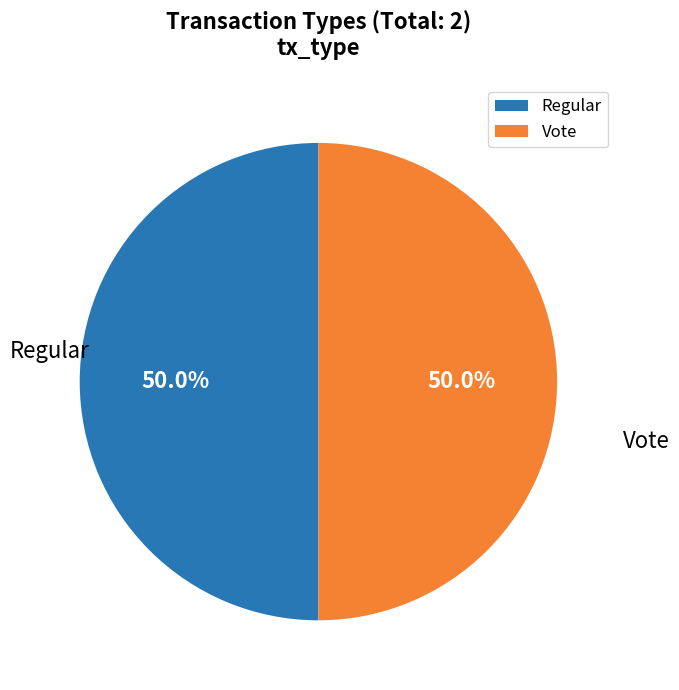

How much of the chart is everything except Regular?

50.0%